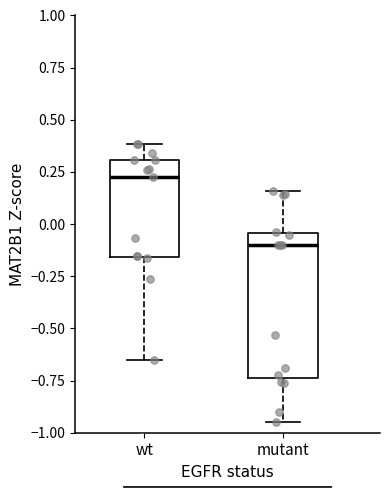

Where does the upper whisker of the box for mutant end on the y-axis? The values are not printed on the chart, so give them approximately, as read against the axis.

0.15